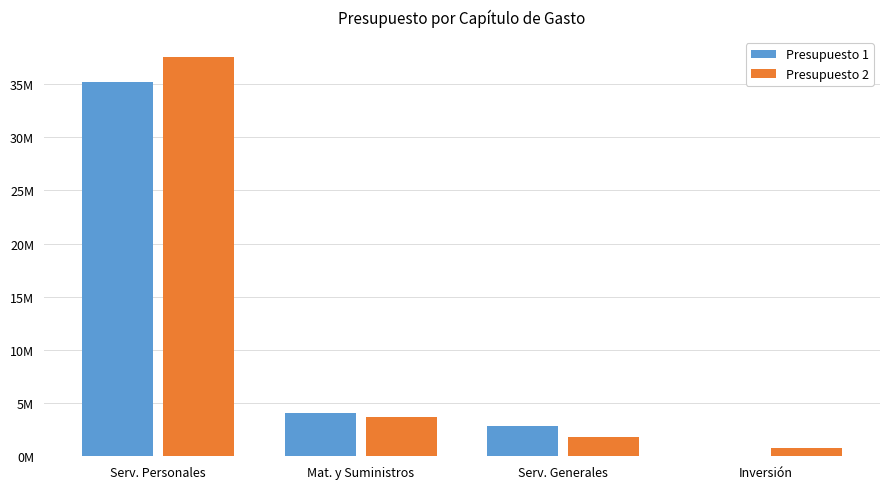

Does the chart contain stacked bars?

No